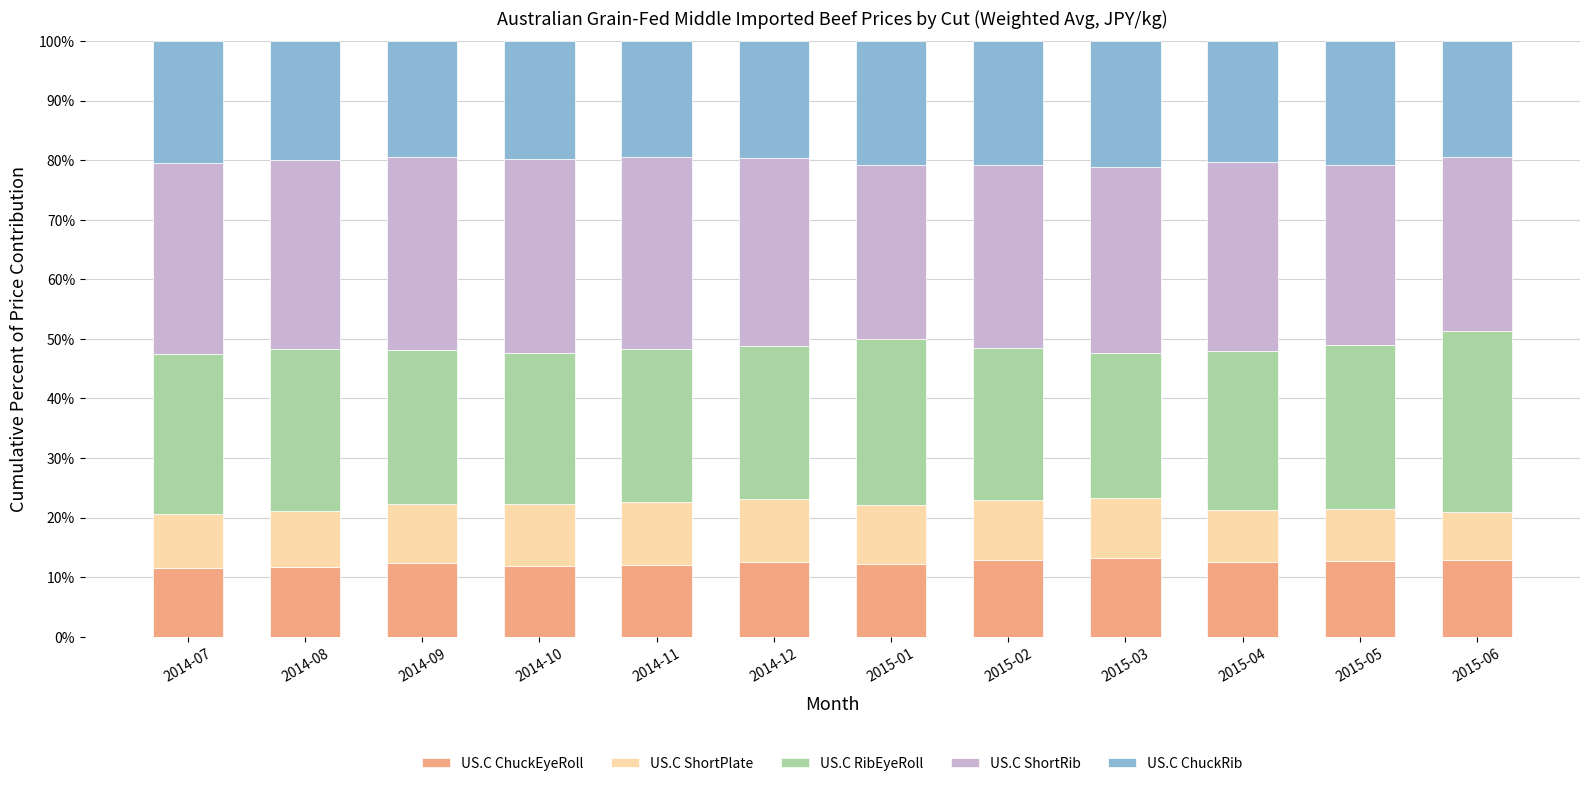

What is the total value across all series at 2015-02?

100.0